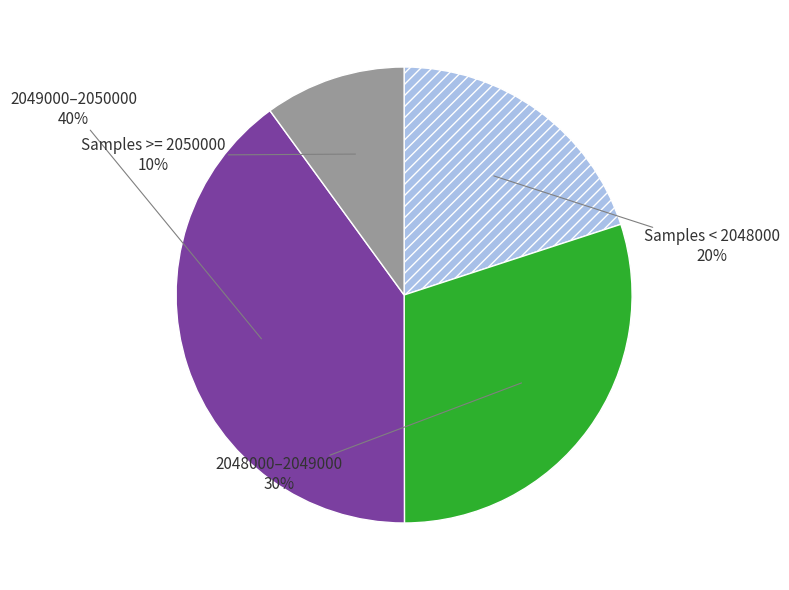

Is there a majority slice in this chart?

No